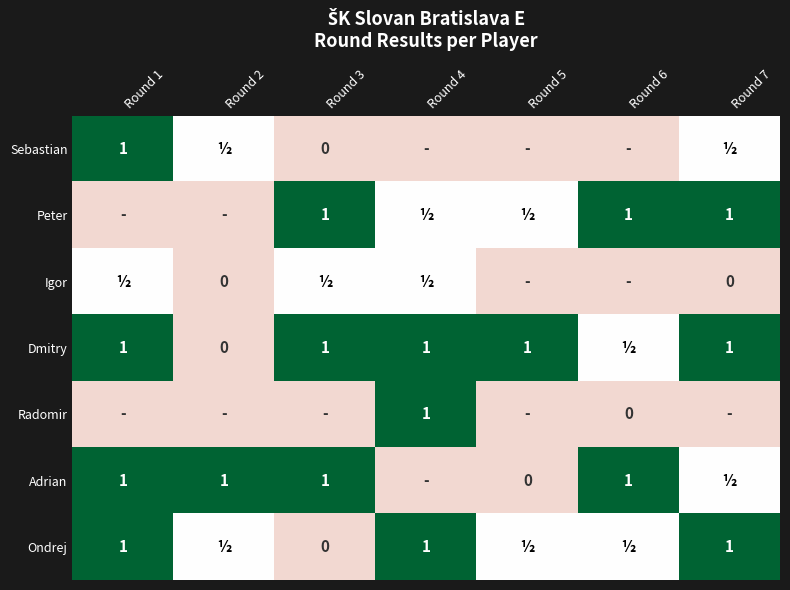

True or false: Radomir has a value of 1.0 at Round 4.

True